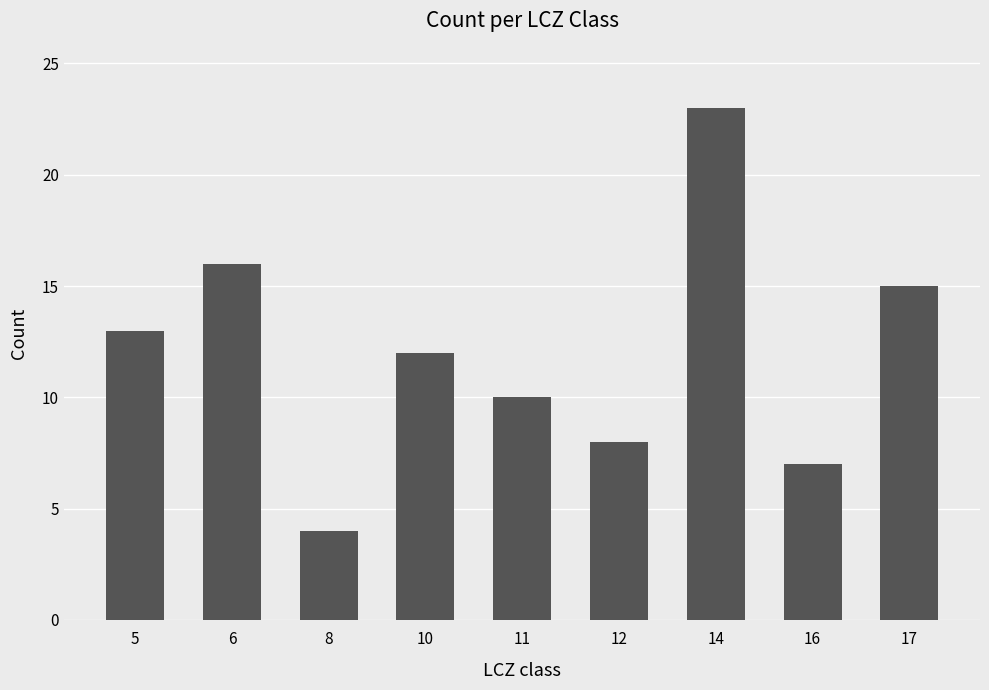

What is the sum of the values at 8 and 16?

11